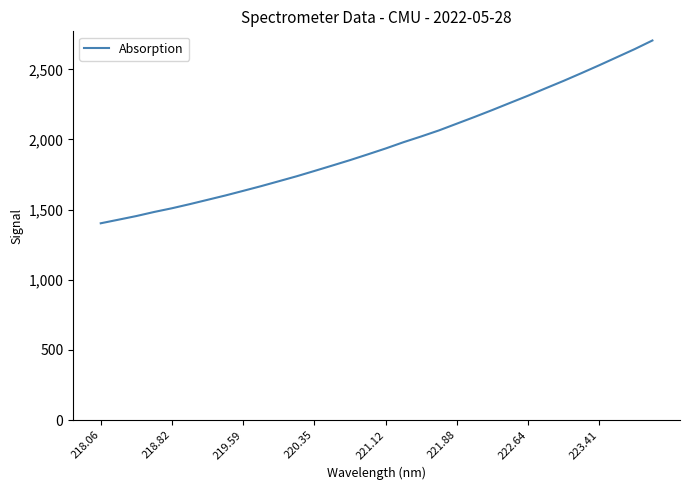

What is the minimum value shown in the chart?

1402.6